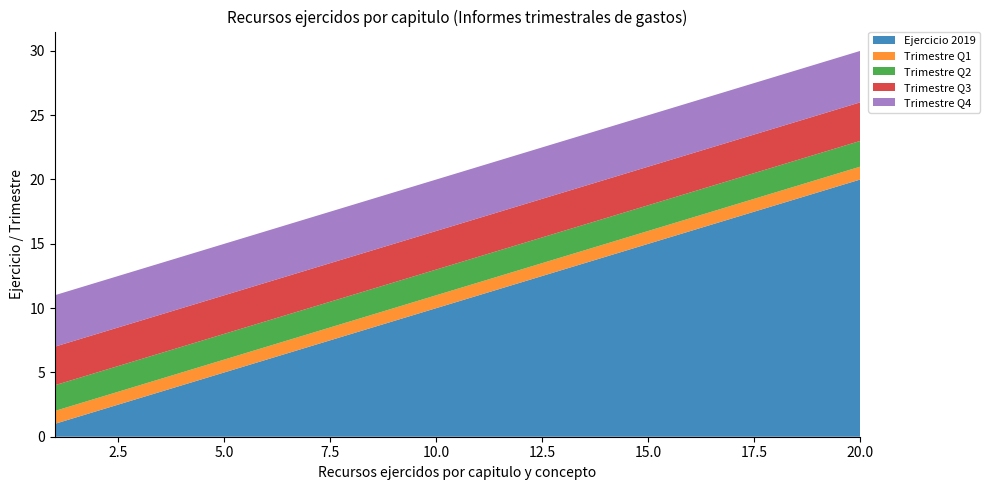

Reading left to right, list all the values displayed in this chart.

Ejercicio 2019: 1	2	3	4	5	6	7	8	9	10	11	12	13	14	15	16	17	18	19	20
Trimestre Q1: 1	1	1	1	1	1	1	1	1	1	1	1	1	1	1	1	1	1	1	1
Trimestre Q2: 2	2	2	2	2	2	2	2	2	2	2	2	2	2	2	2	2	2	2	2
Trimestre Q3: 3	3	3	3	3	3	3	3	3	3	3	3	3	3	3	3	3	3	3	3
Trimestre Q4: 4	4	4	4	4	4	4	4	4	4	4	4	4	4	4	4	4	4	4	4